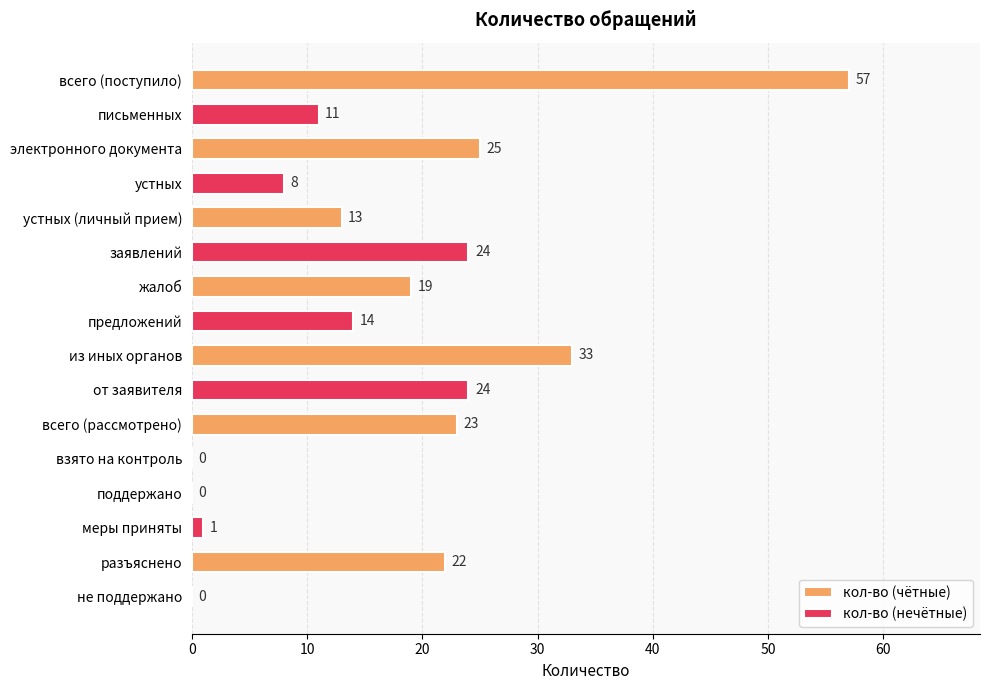

At which category is the sum across all series the highest?

всего (поступило)